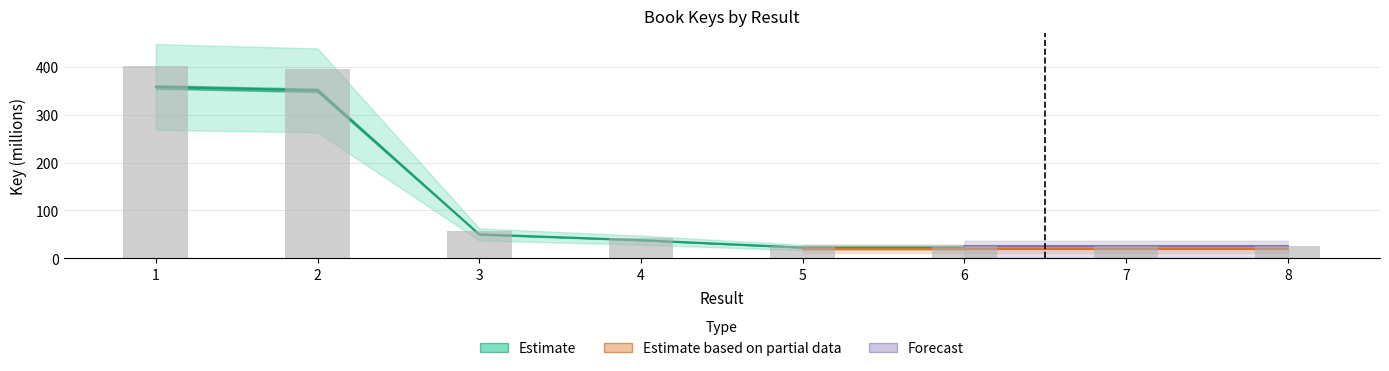

Rank the categories by value from lowest to highest.

6, 8, 7, 5, 4, 3, 2, 1